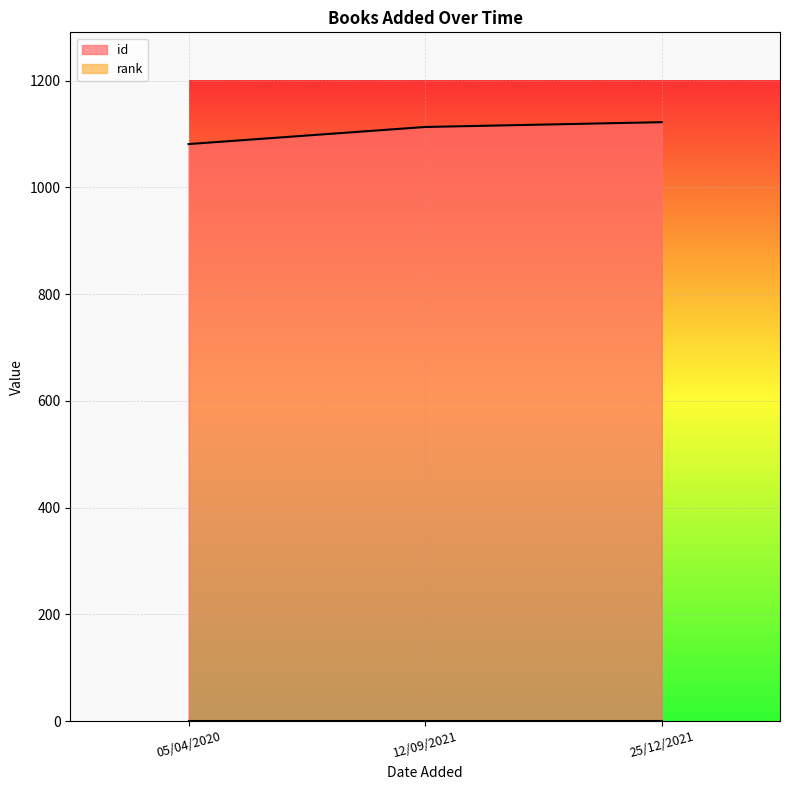

How many values are below 1113?

1